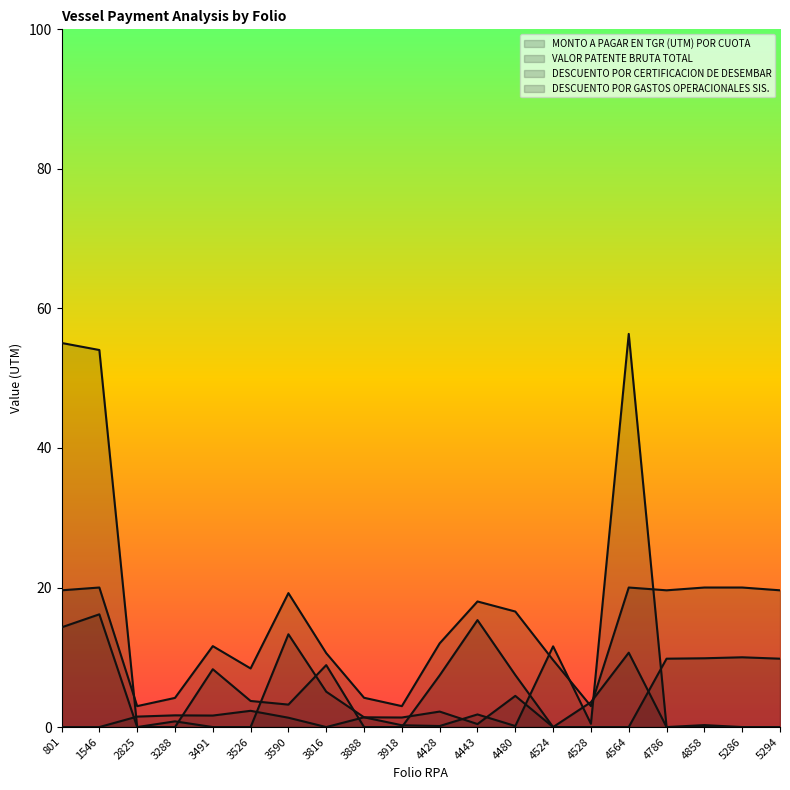

Which series has the widest spread of values?

DESCUENTO POR CERTIFICACION DE DESEMBAR